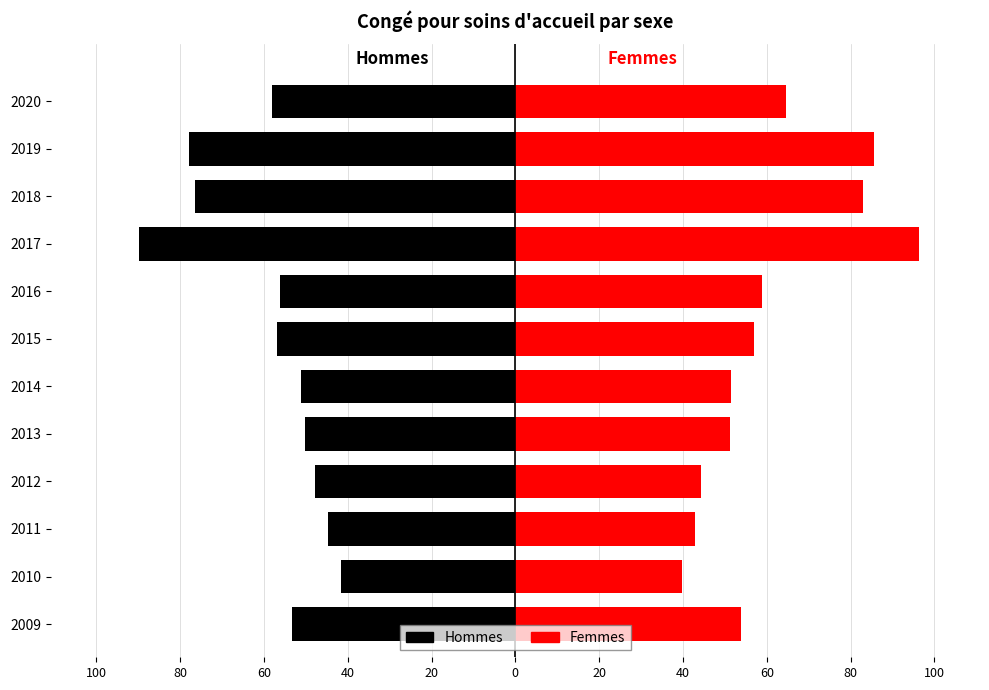

At how many categories does at least one series exceed -77?

12